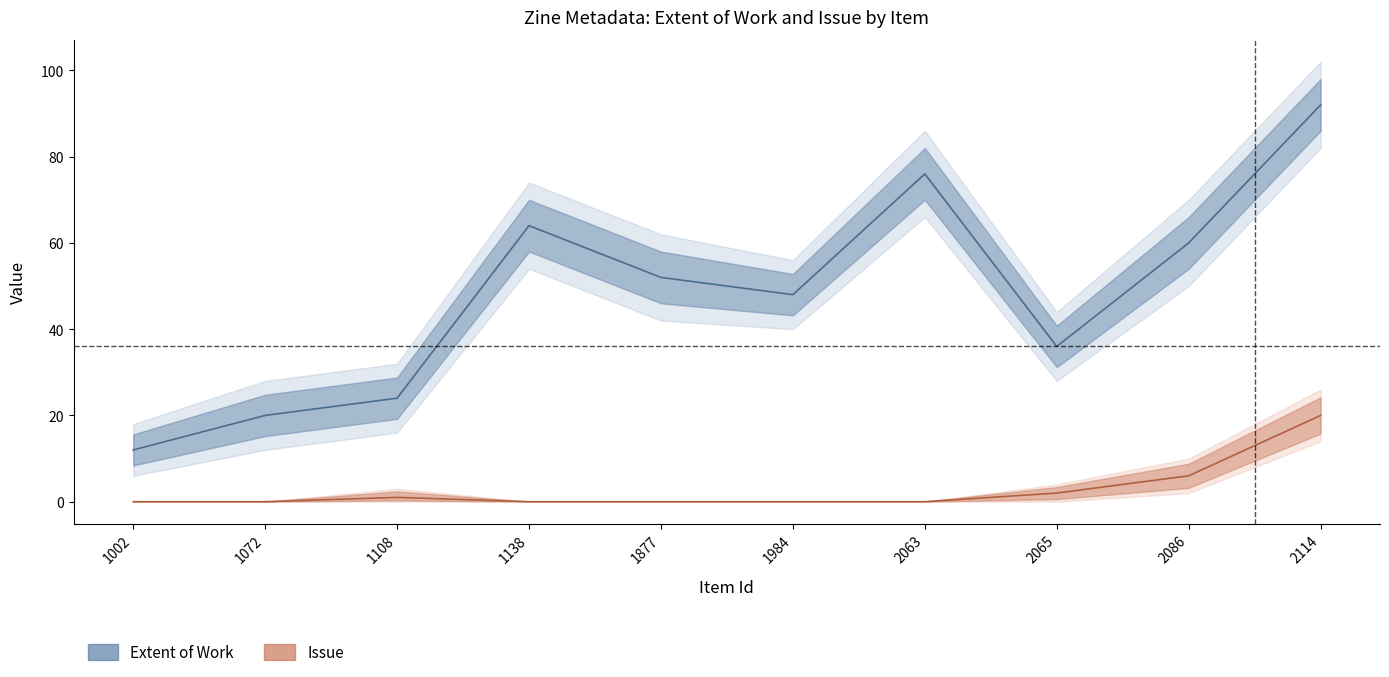

What is the total value across all series at 2086?

66